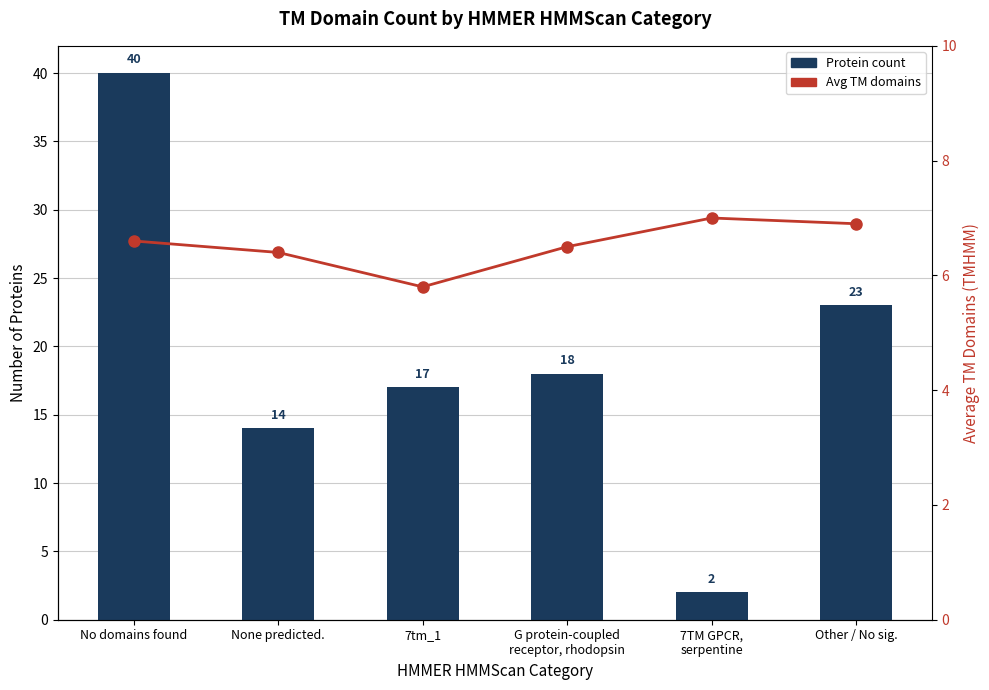

The Avg TM domains series shows 1.5 at 7tm_1. True or false?

False